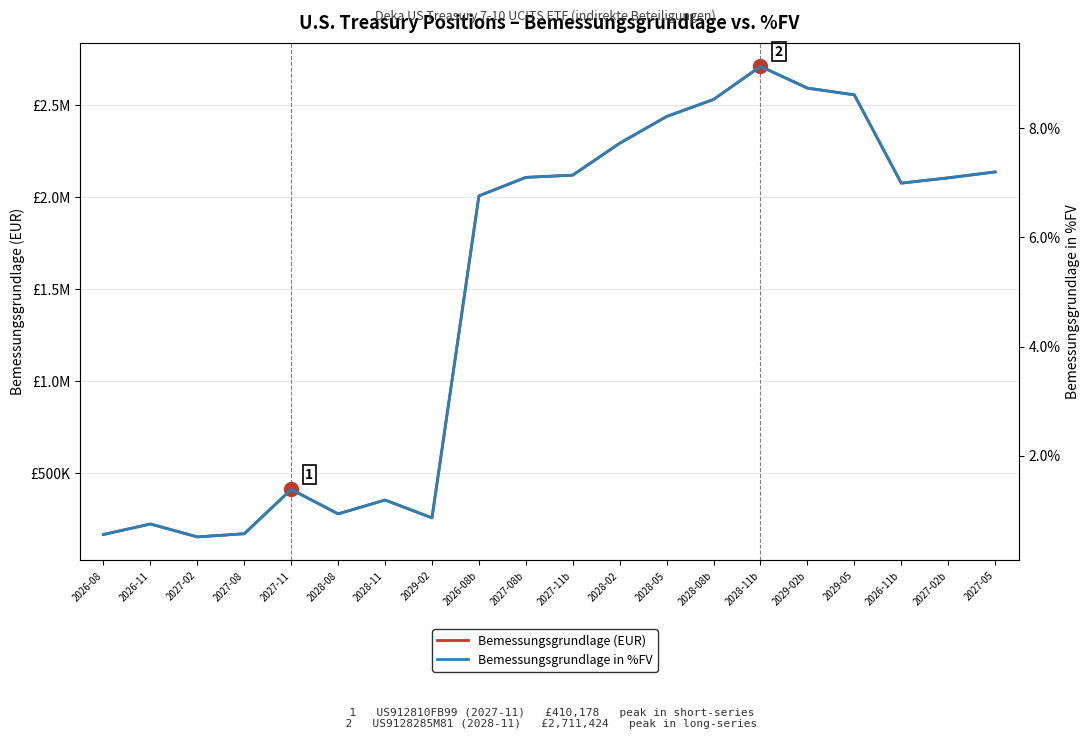

What is the value of the Bemessungsgrundlage in %FV point at the 2nd from the left?

0.7